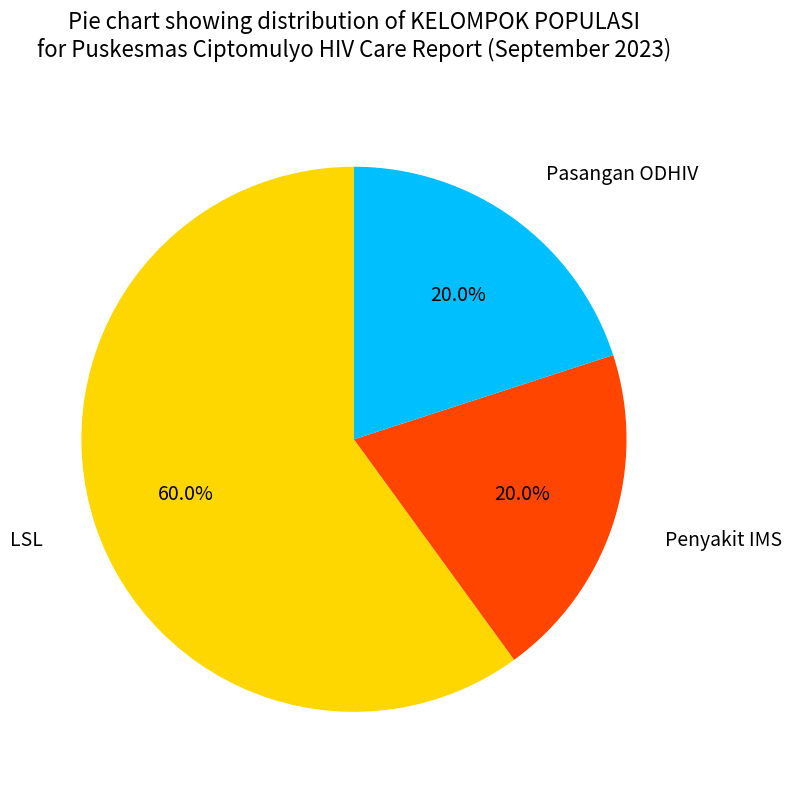

Is there any slice that represents more than half of the pie?

Yes